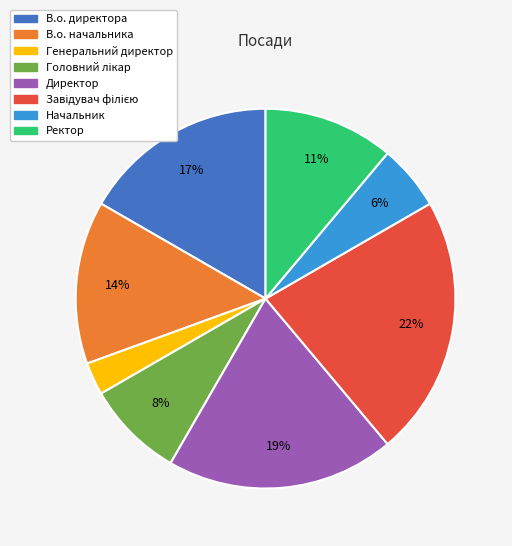

Approximately how many times larger is the value at Директор compared to В.о. начальника?

1.4